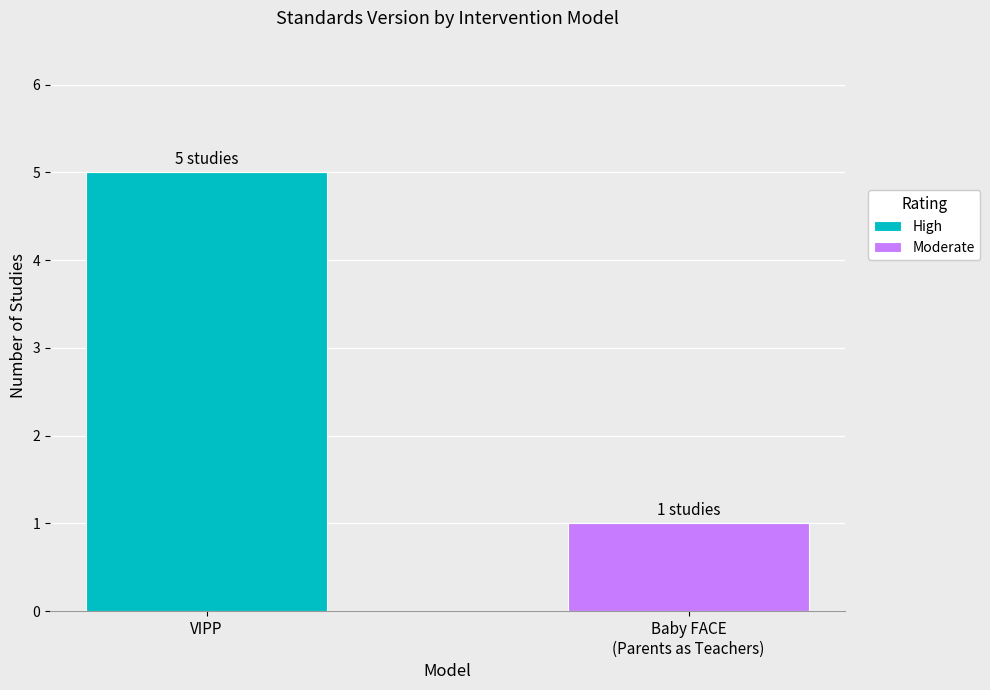

The High series shows 5 at VIPP. True or false?

True